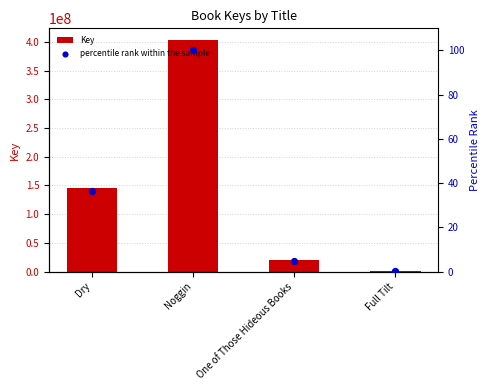

Which series contains the highest Y value?

Key